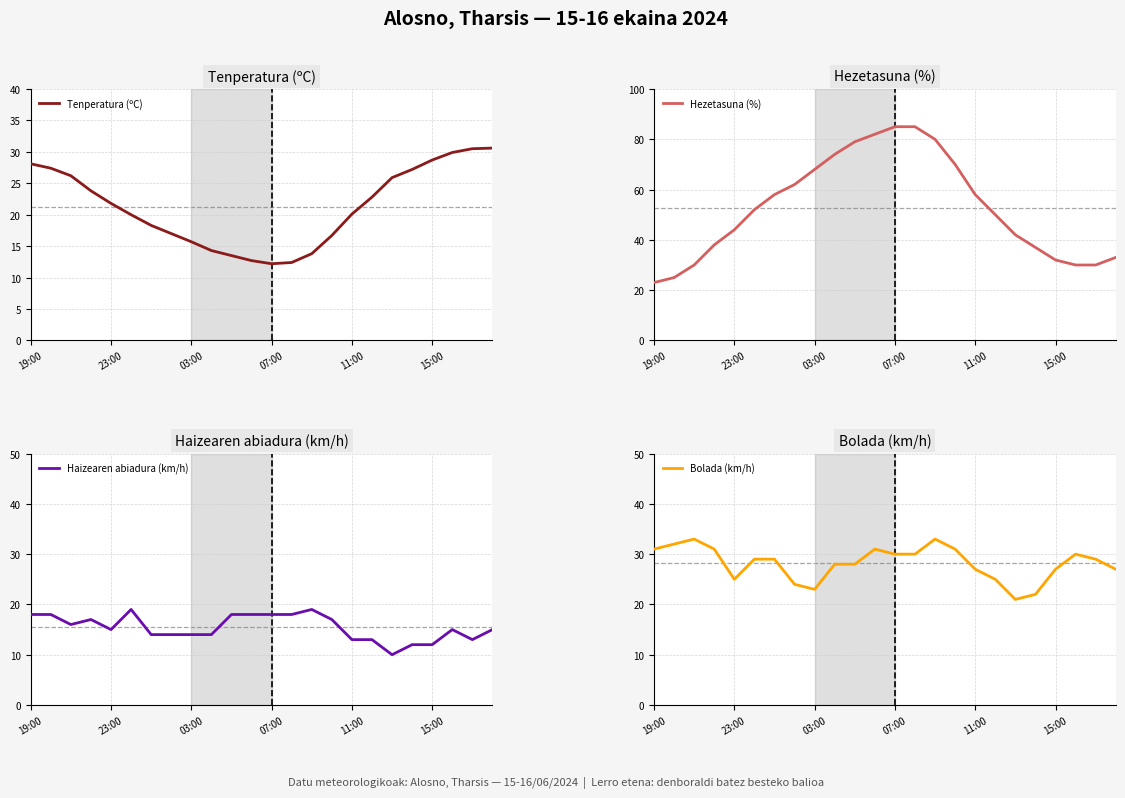

Does the chart have visible grid lines?

Yes